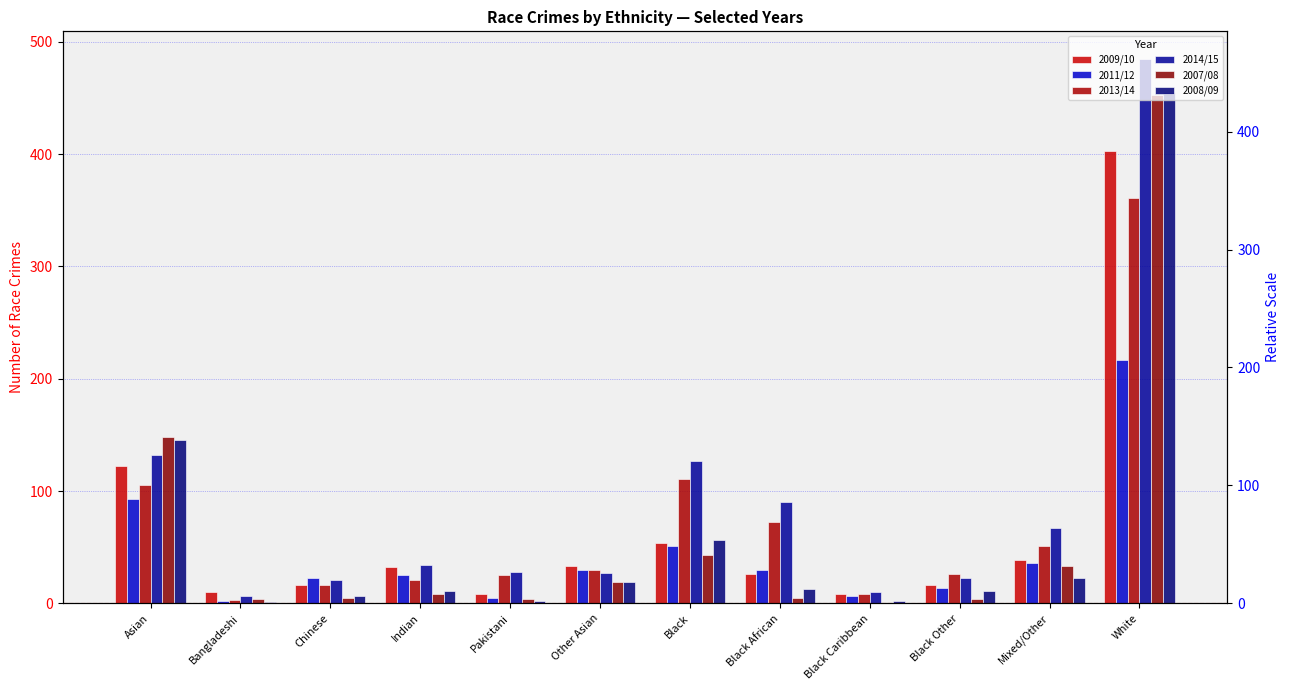

Reading left to right, extract all data points from this chart.

2009/10: 122	10	16	32	8	33	54	26	8	16	39	403
2011/12: 93	2	23	25	5	30	51	30	7	14	36	217
2013/14: 105	3	16	21	25	30	111	72	8	26	51	361
2014/15: 132	7	21	34	28	27	127	90	10	23	67	485
2007/08: 148	4	5	8	4	19	43	5	0	4	33	453
2008/09: 145	1	7	11	2	19	56	13	2	11	23	455